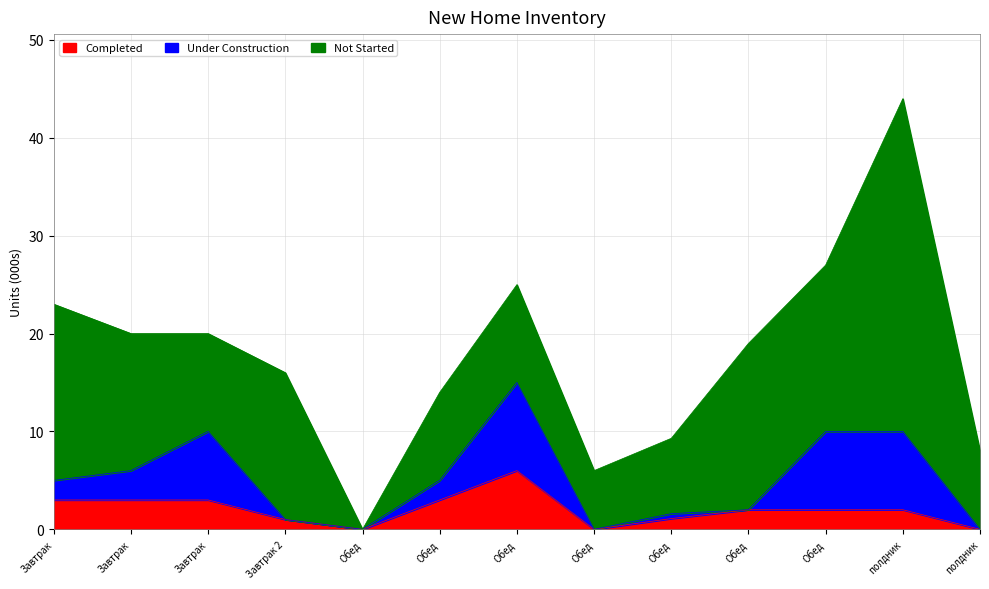

Rank the series at Обед from highest to lowest value.

Completed, Under Construction, Not Started